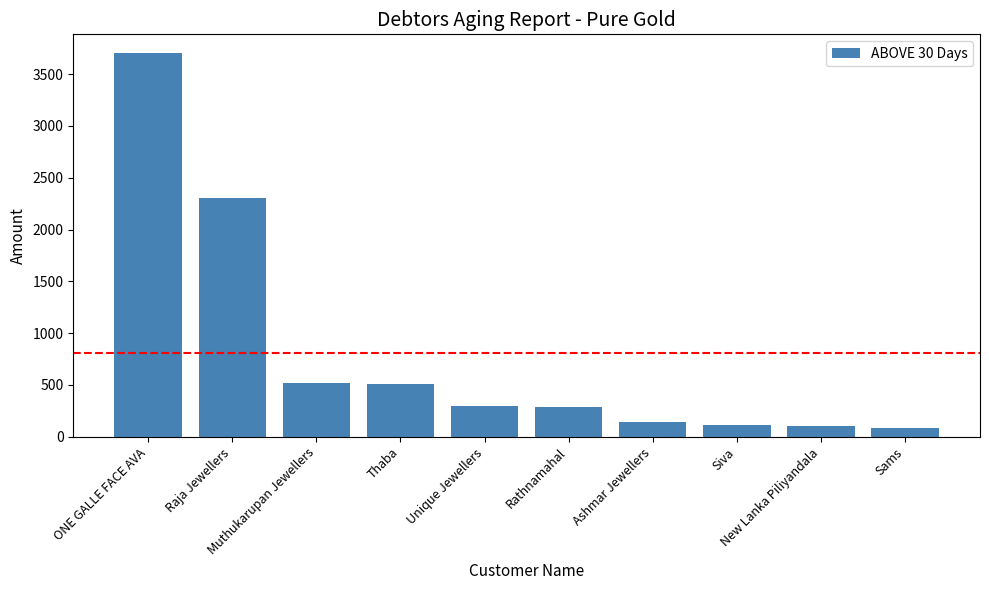

What is the approximate value at Muthukarupan Jewellers, to the nearest 100?

500